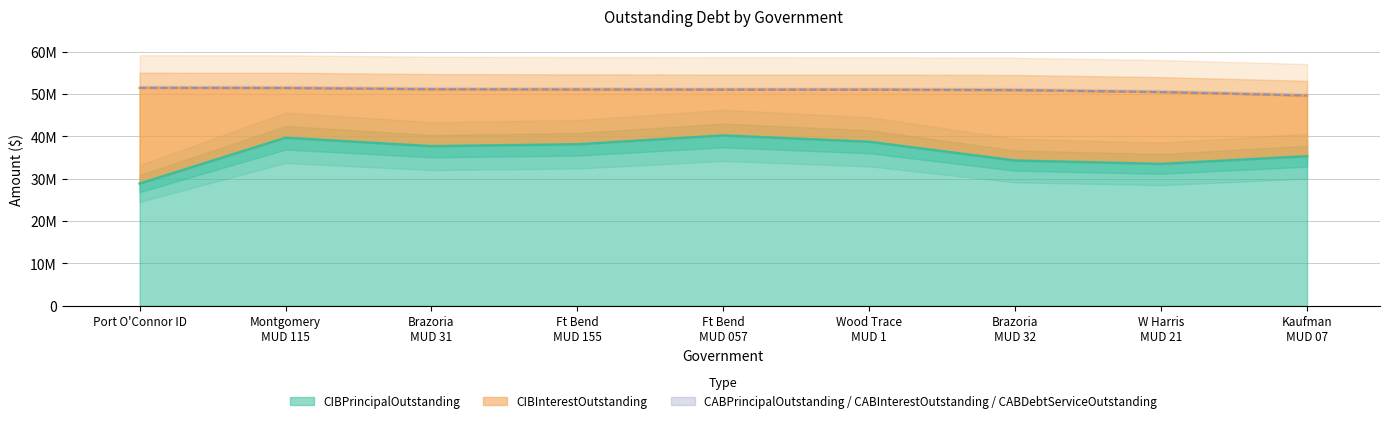

Which category has the lowest value across all series?

Port O'Connor ID